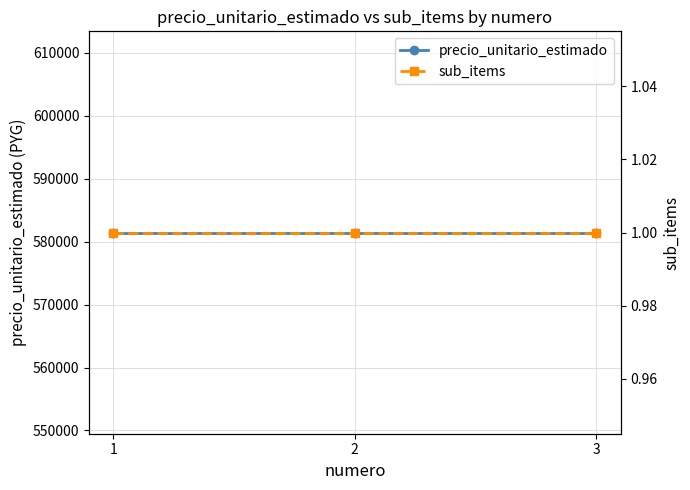

At which category is the sum across all series the highest?

1